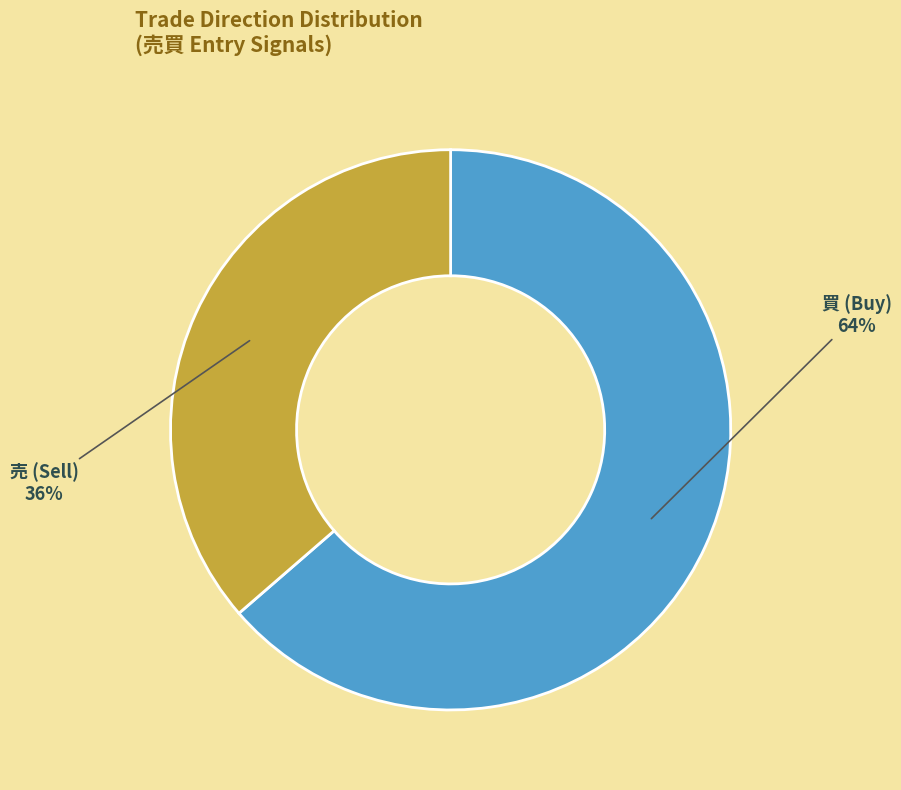

How many slices are in this pie chart?

2